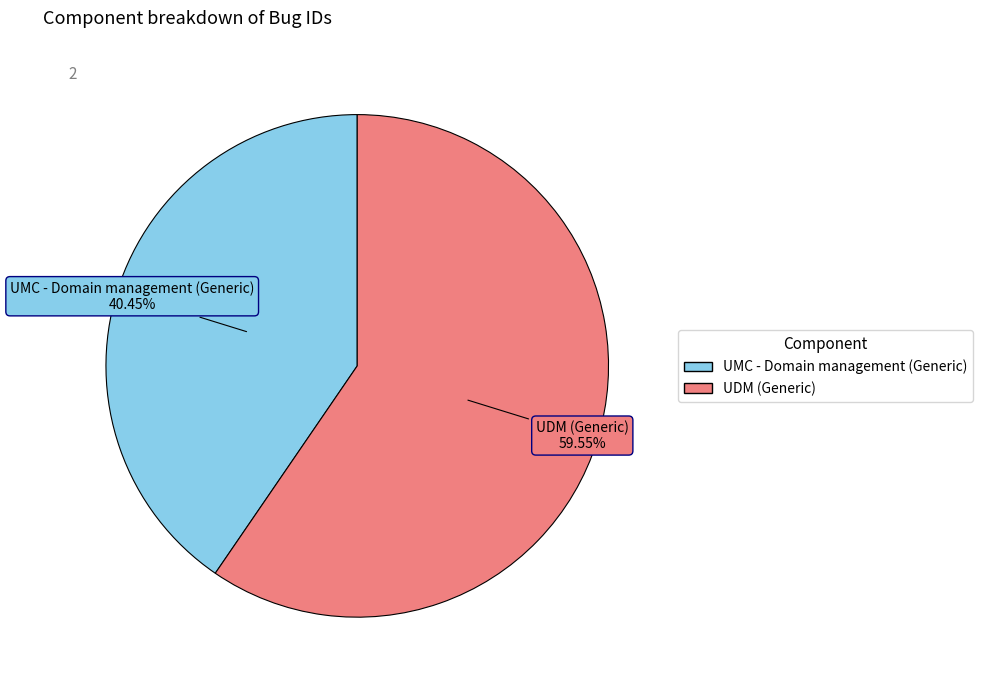

Which category accounts for the majority?

UDM (Generic)